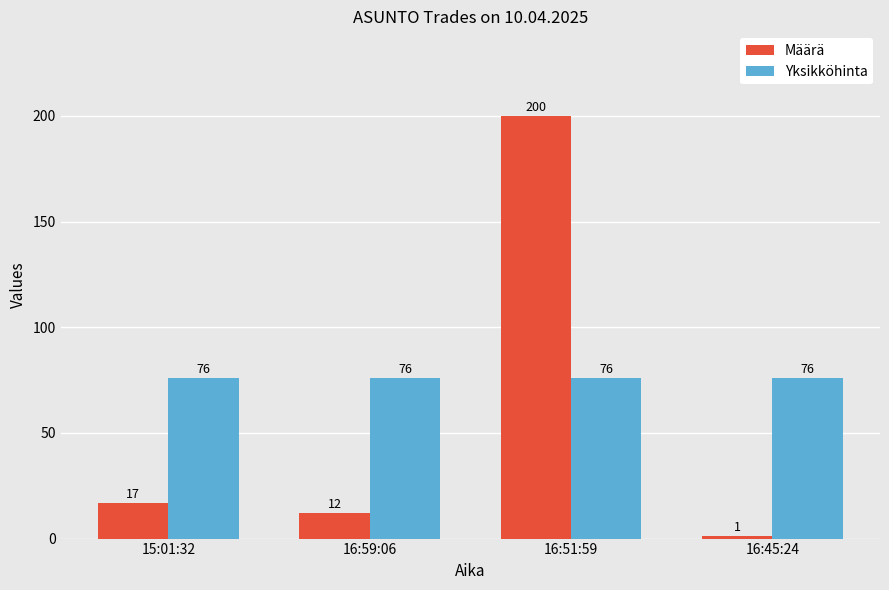

At which category does the chart reach its minimum across all series?

16:45:24